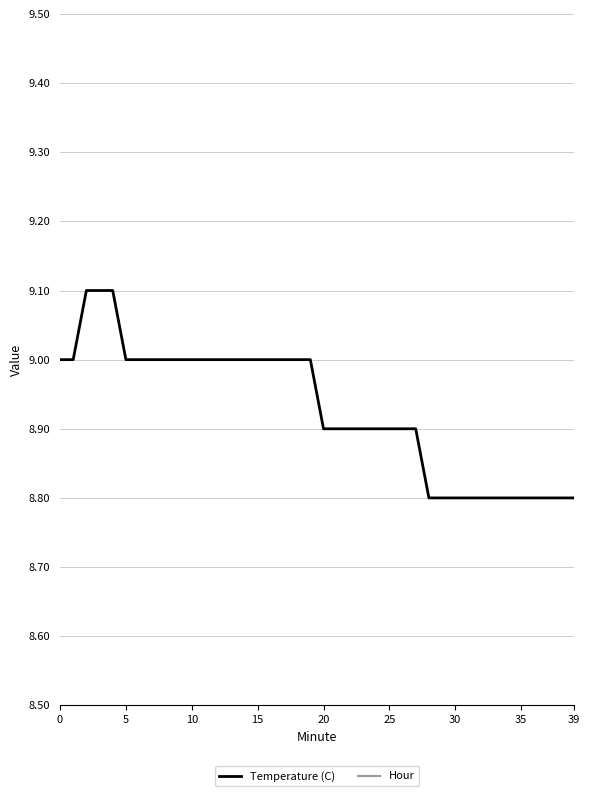

How many Temperature (C) values are between 8 and 9?

37